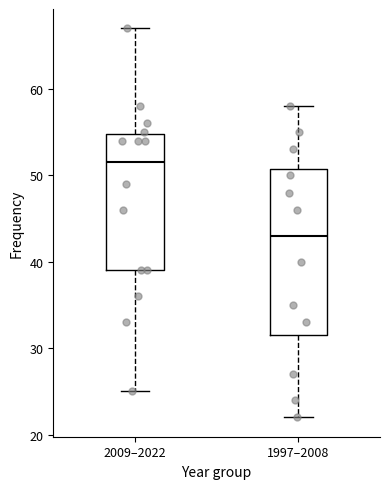

Which box's median line is the highest?

2009–2022